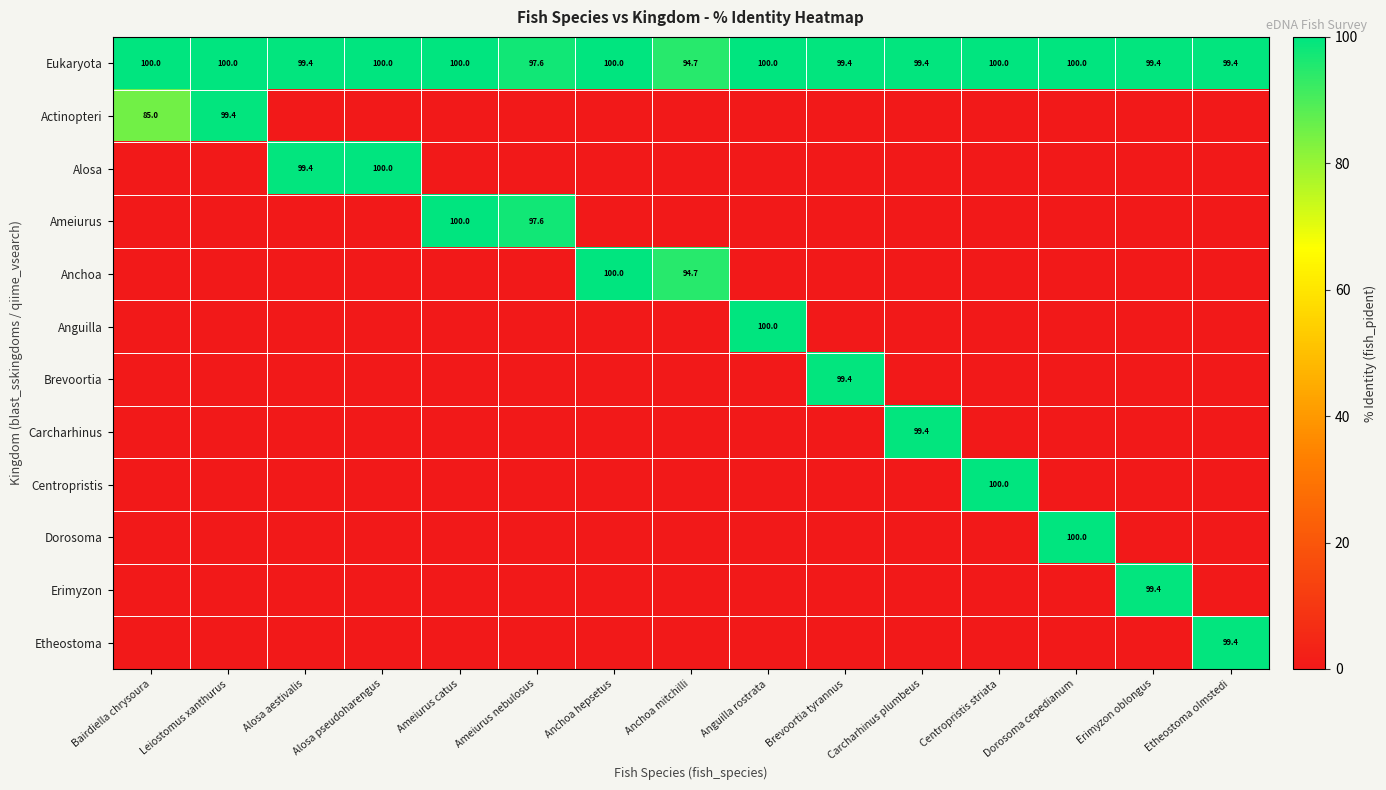

The value of Eukaryota at Anchoa hepsetus is 175.5. True or false?

False